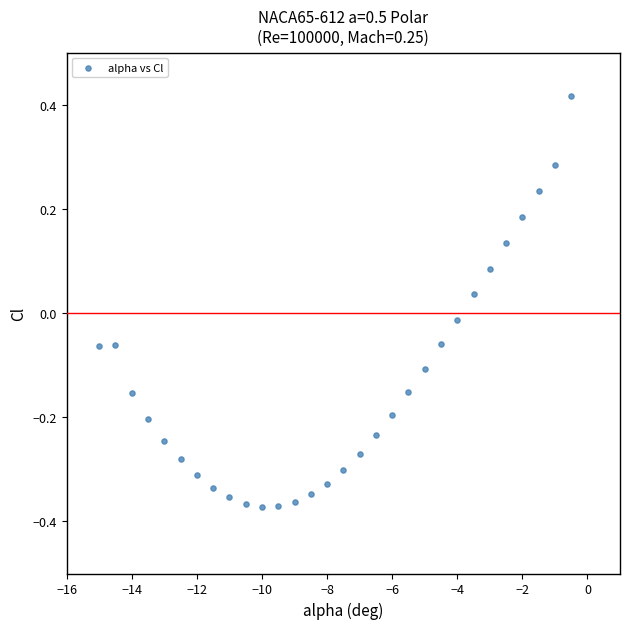

What is the range of Y values (max minus min)?

0.8